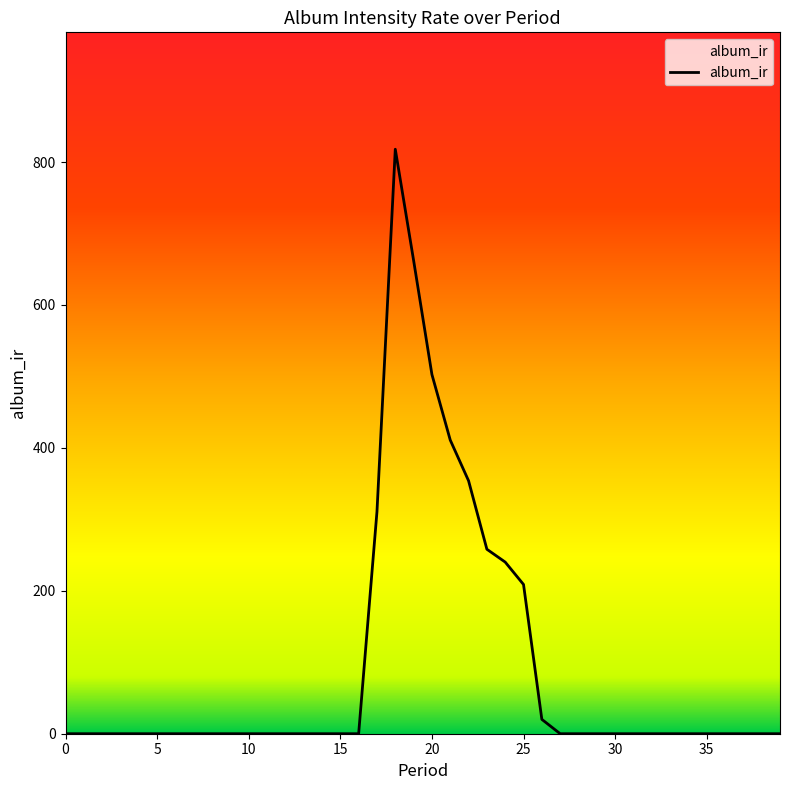

What is the average value?

94.6